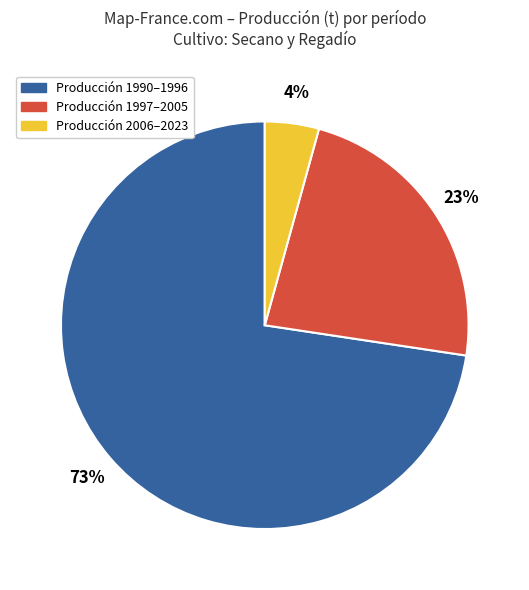

To the nearest percent, what is the average slice percentage?

33%